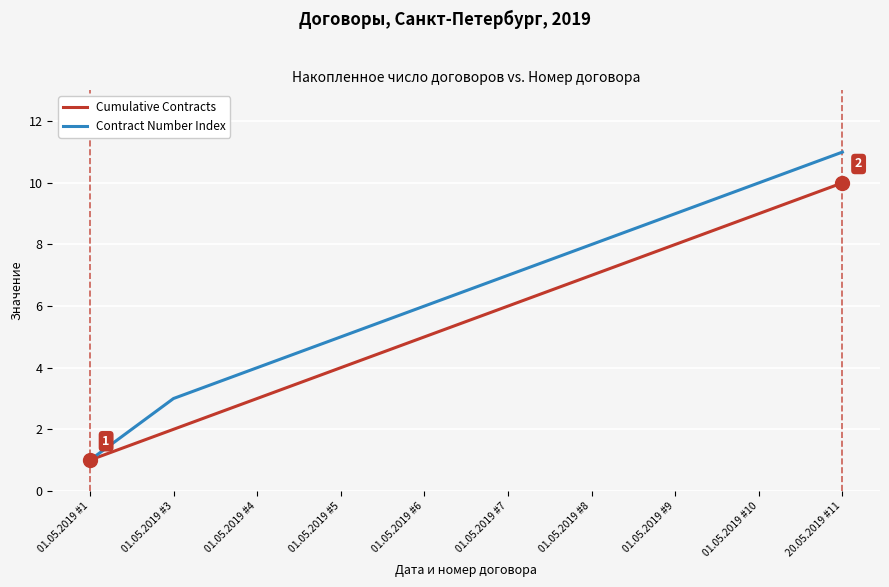

Which series has the largest total across all categories?

Contract Number Index